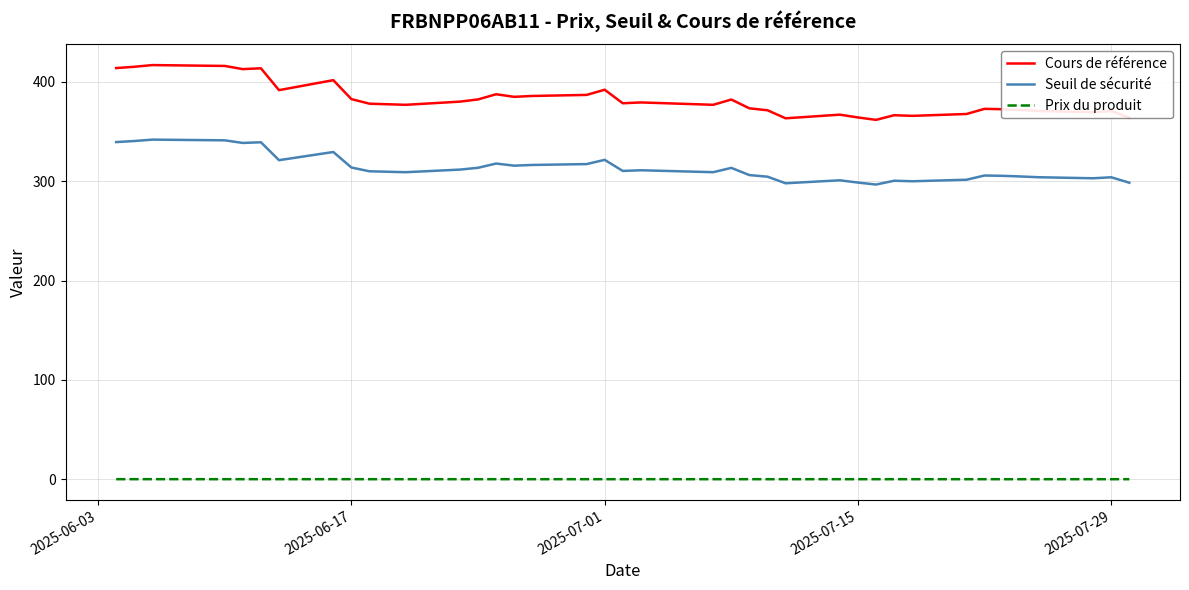

True or false: Seuil de sécurité and Prix du produit intersect in this chart.

False